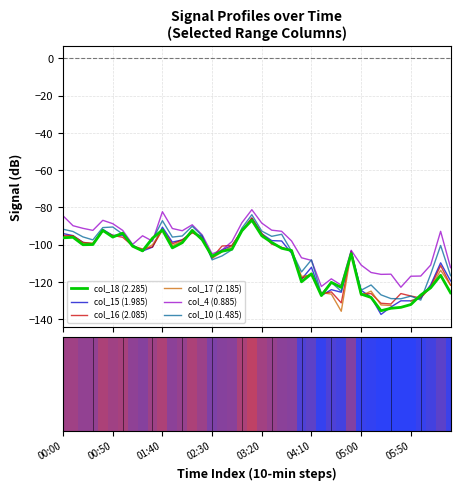

Is it true that col_10 (1.485) equals -95.5 at 21?

True